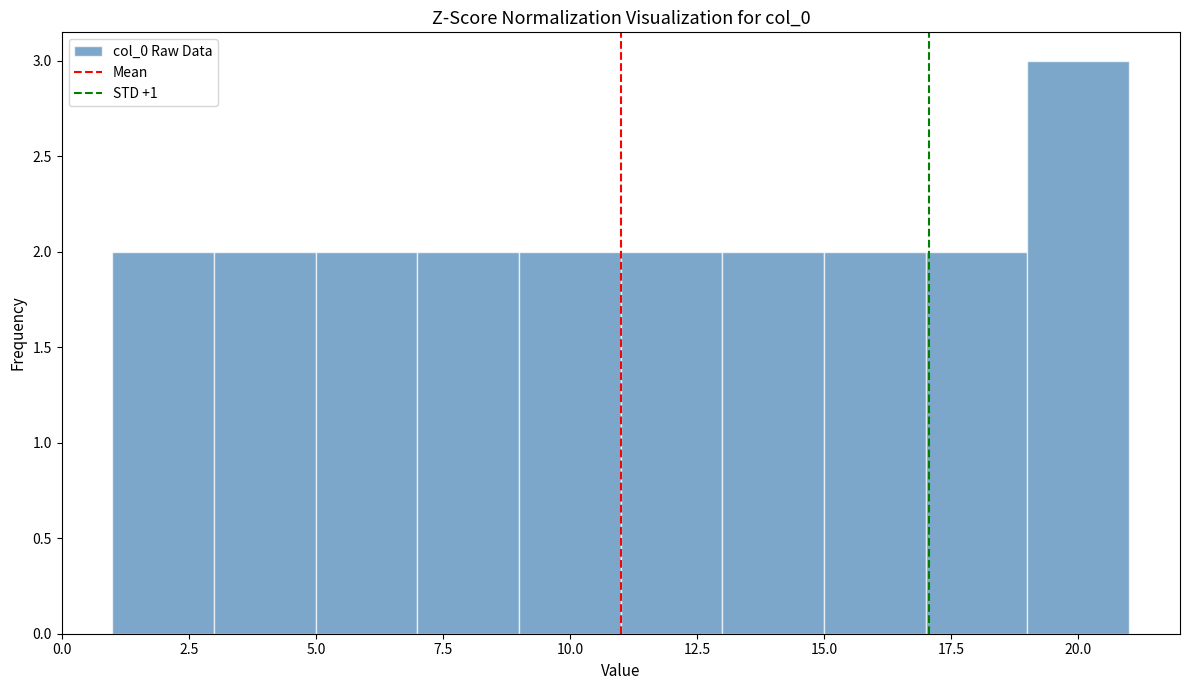

Reading left to right, transcribe this chart: for each bar, give the range it covers on the x-axis and its height. The values are not printed on the chart, so give them approximately, as read against the axis.

1 to 3: 2
3 to 5: 2
5 to 7: 2
7 to 9: 2
9 to 11: 2
11 to 13: 2
13 to 15: 2
15 to 17: 2
17 to 19: 2
19 to 21: 3